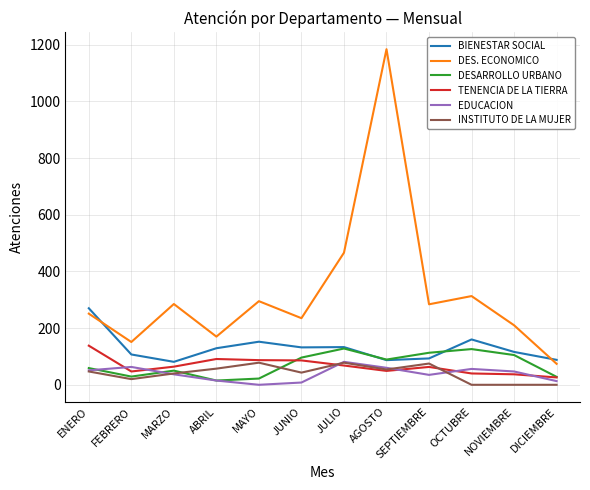

Which series has the largest total across all categories?

DES. ECONOMICO